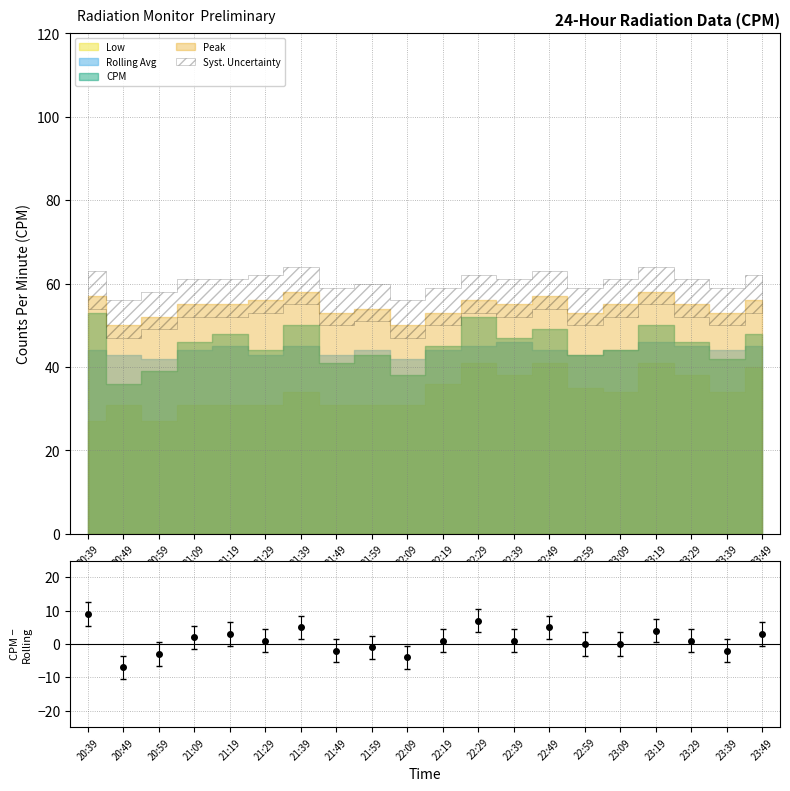

How many Peak values are between 53 and 56?

13